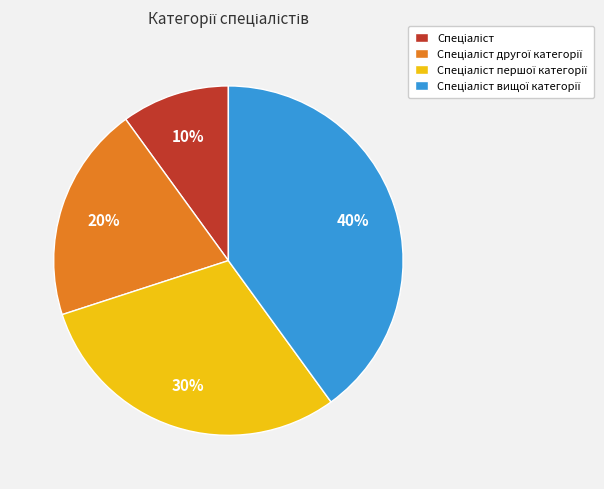

Is there any slice that represents more than half of the pie?

No